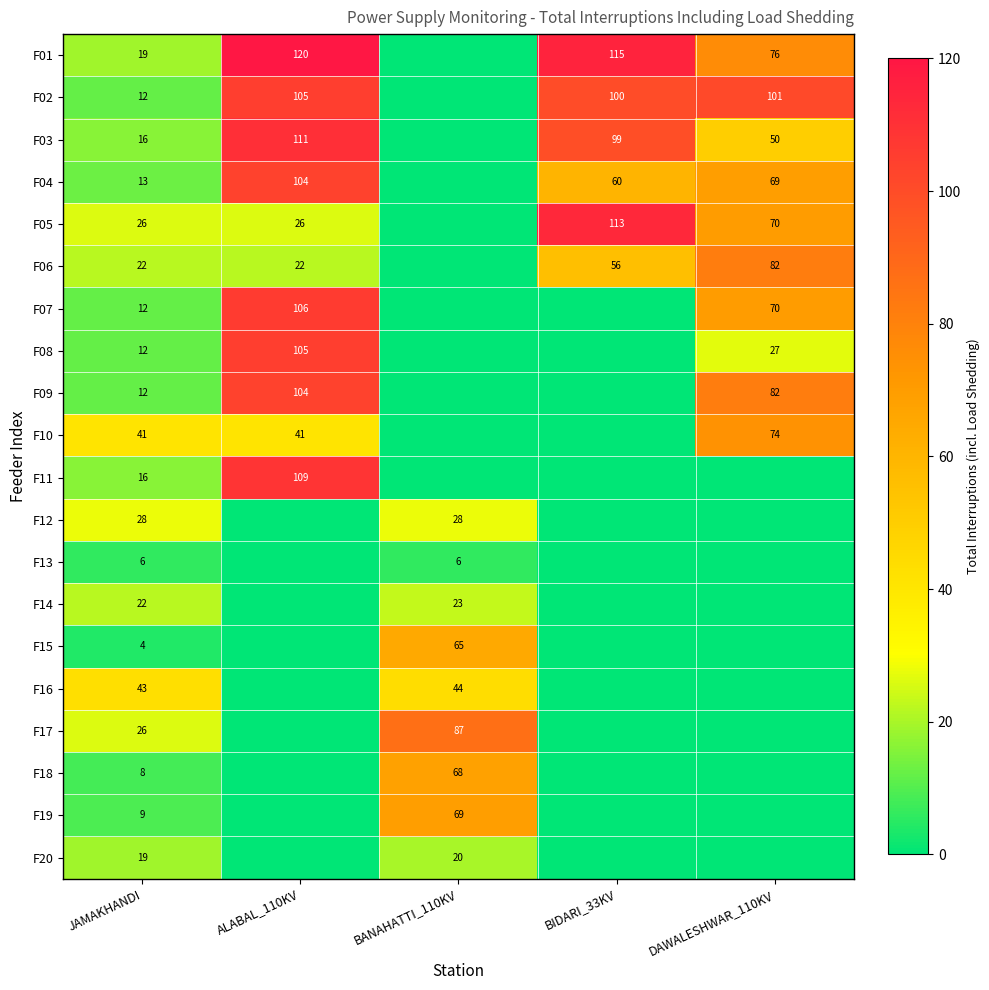

The F06 series shows 29 at ALABAL_110KV. True or false?

False